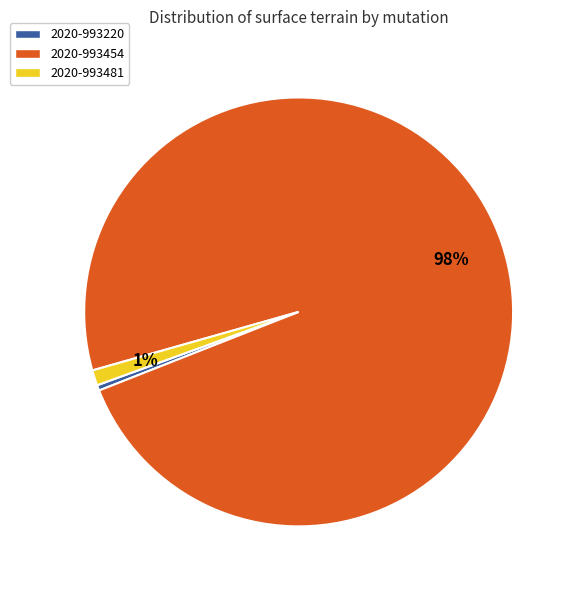

How many segments does this pie chart have?

3